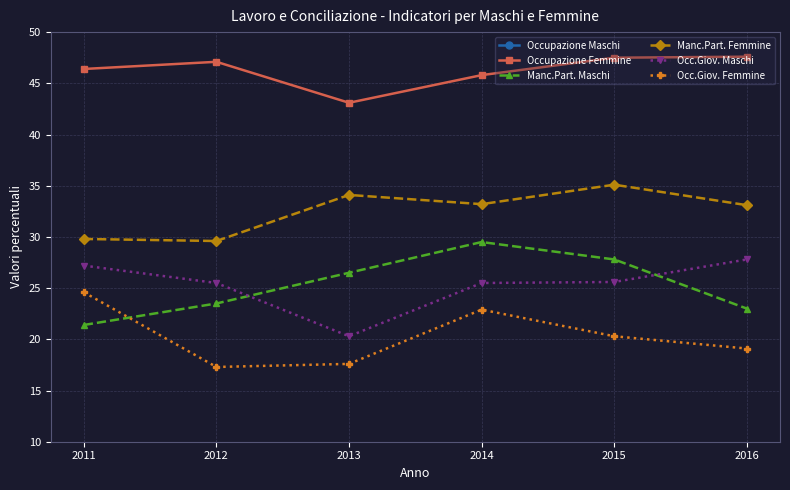

True or false: Manc.Part. Maschi has a value of 27.8 at 2015.

True